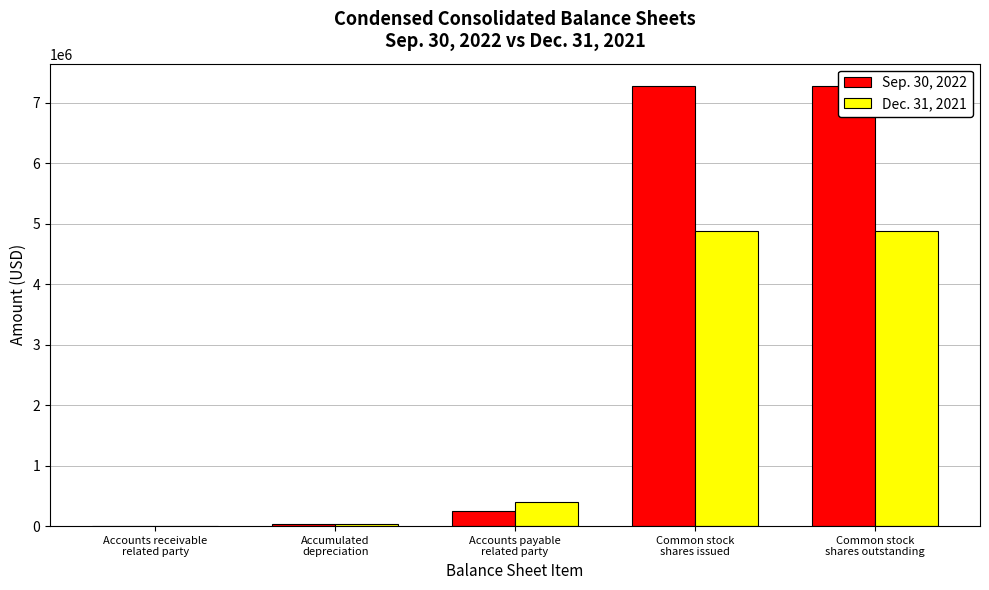

What is the label of the 5th bar from the right?

Accounts receivable
related party